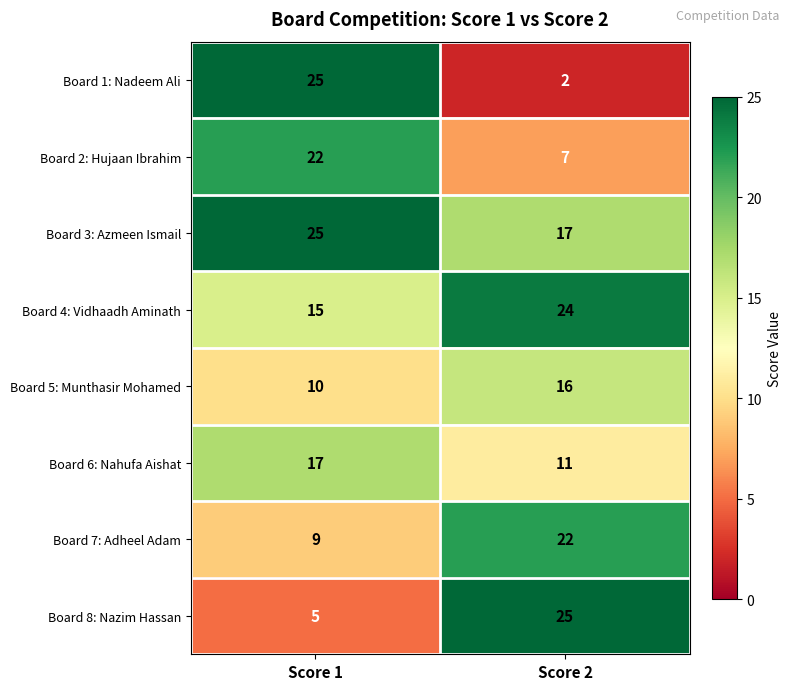

What is the total value across all series at Score 1?

128